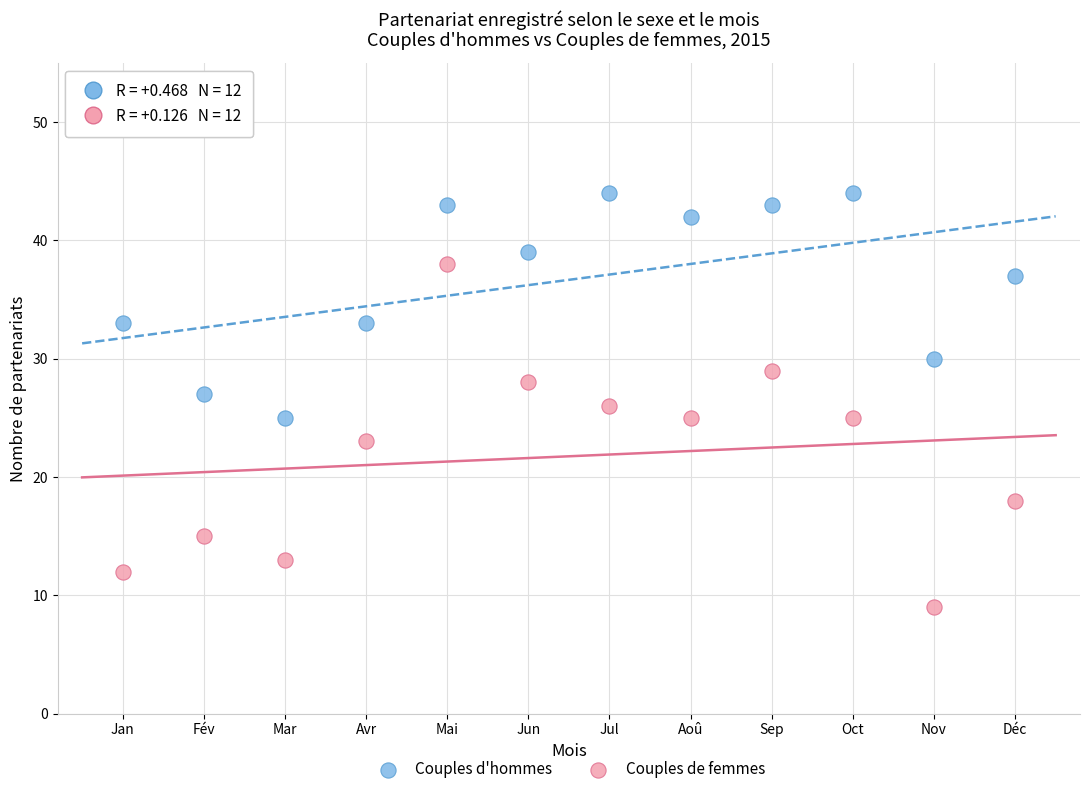

Across all data points, what is the range of Y values (max minus min)?

35